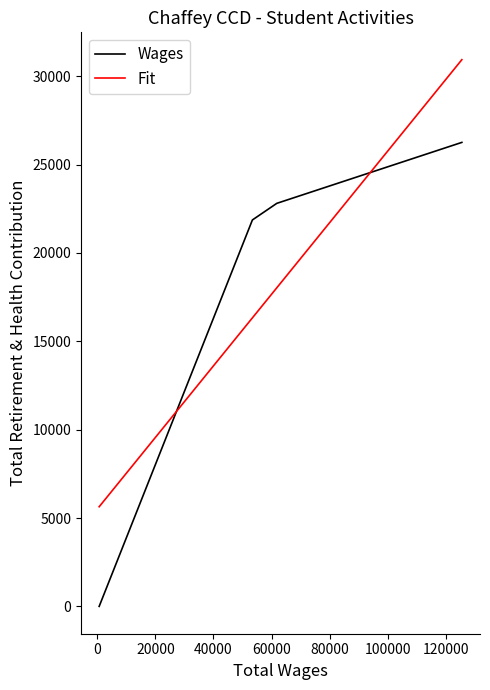

Which series ends up on top after the final intersection of Fit and Wages?

Fit